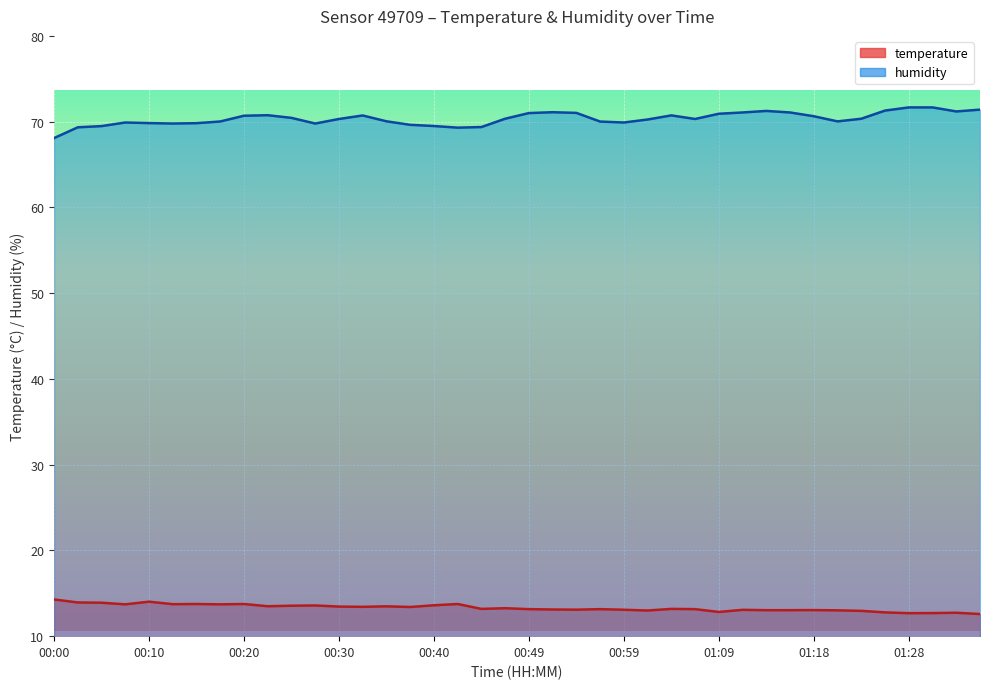

What is the average value of the humidity series?

70.3